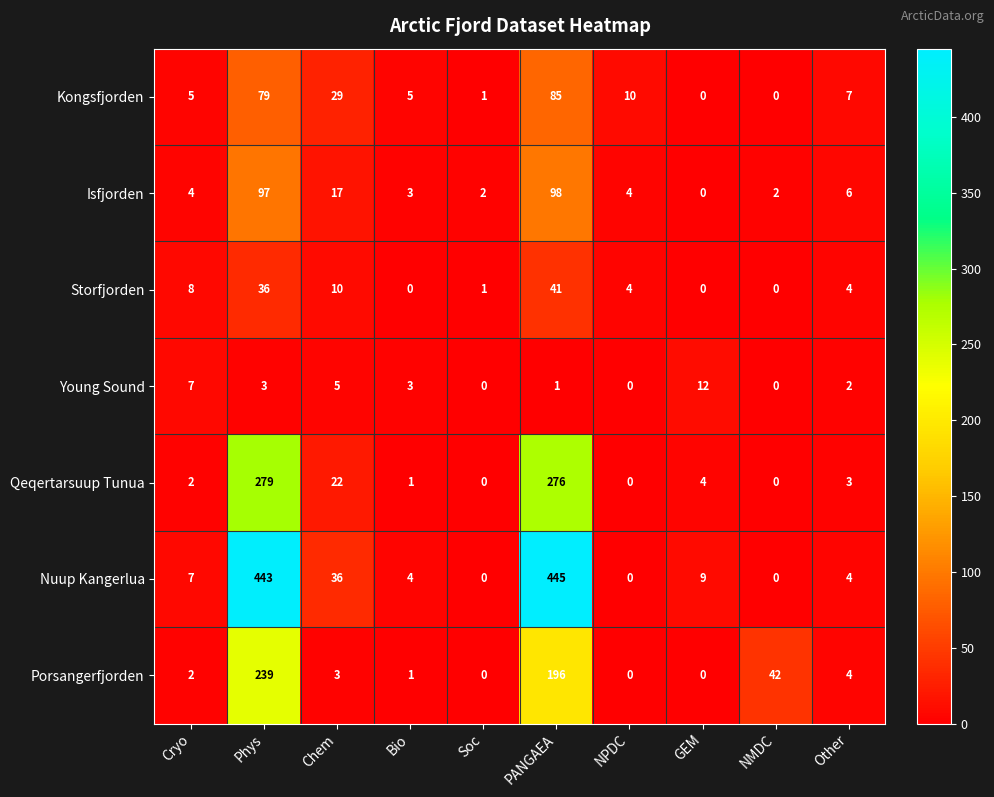

What is the average value of the Porsangerfjorden series?

49